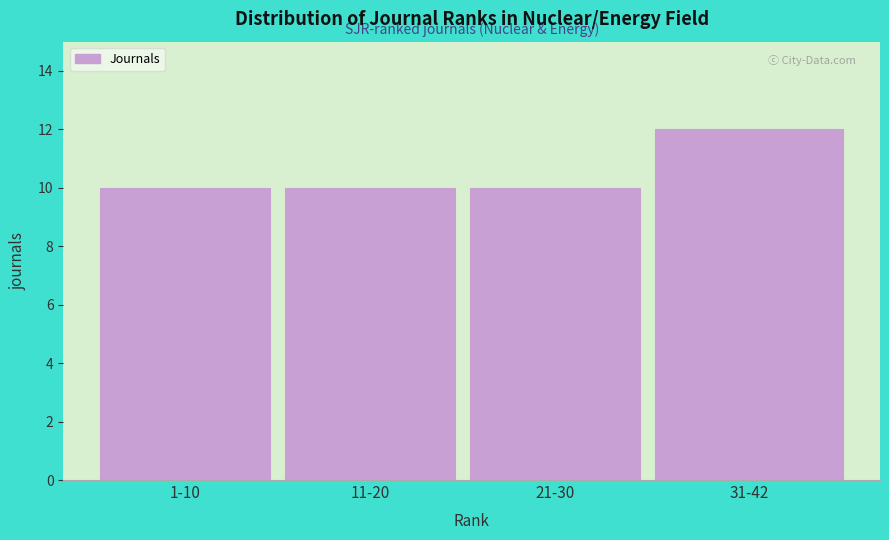

Reading left to right, what are all the values shown in this chart?

10	10	10	12